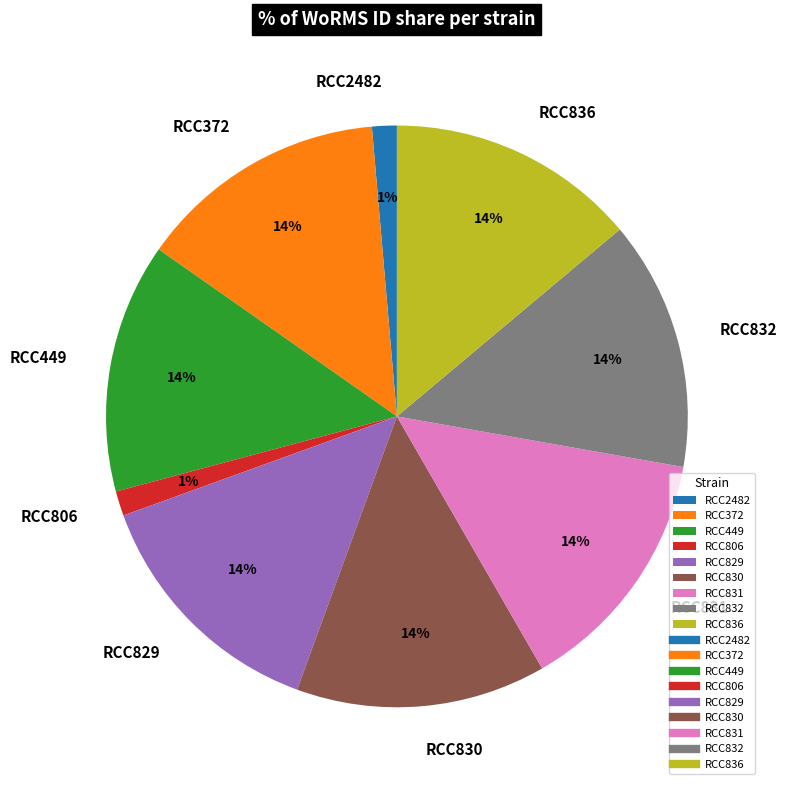

Approximately how many times larger is the value at RCC449 compared to RCC836?

1.0